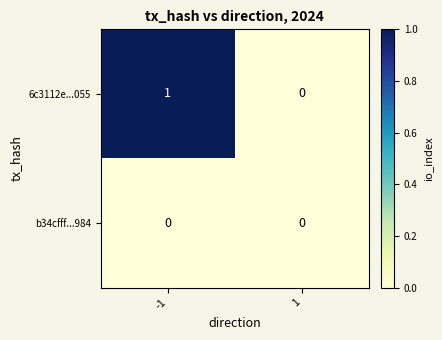

The value of 6c3112e...055 at 1 is 1. True or false?

False